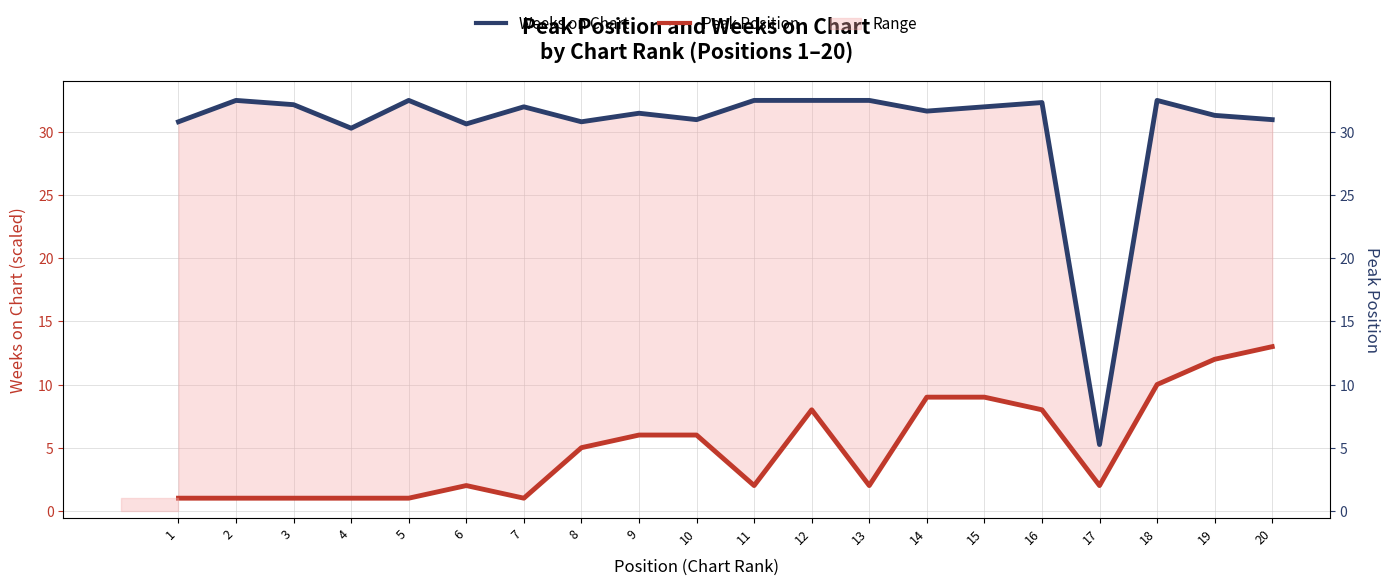

True or false: Weeks on Chart has a value of 31.0 at 10.

True